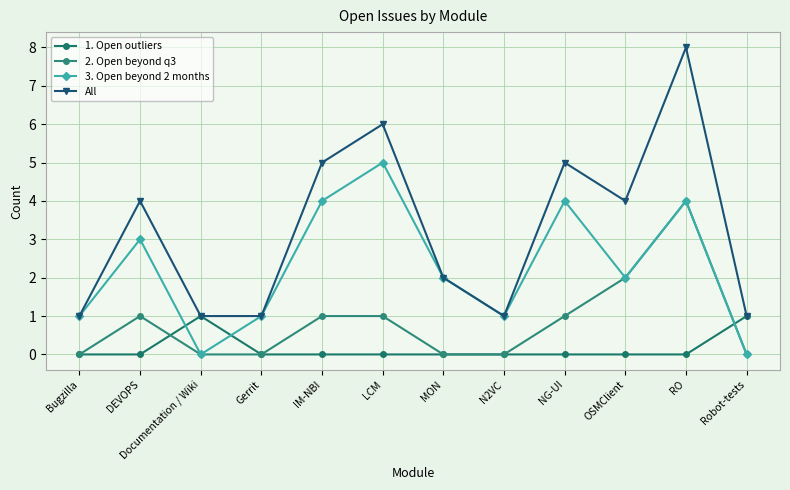

What are all the series names shown in the legend?

1. Open outliers, 2. Open beyond q3, 3. Open beyond 2 months, All